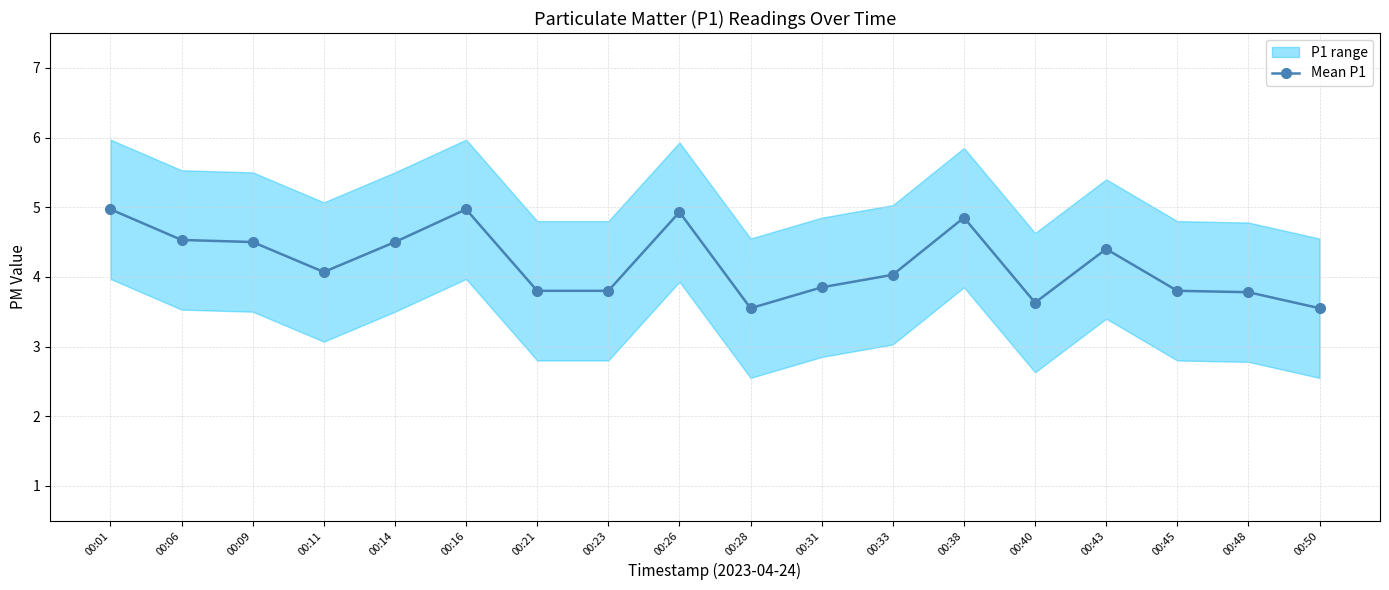

The value at 00:43 is 6.1. True or false?

False